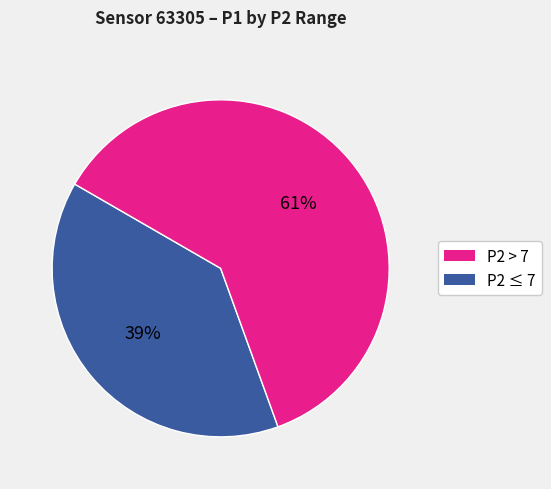

How many segments does this pie chart have?

2